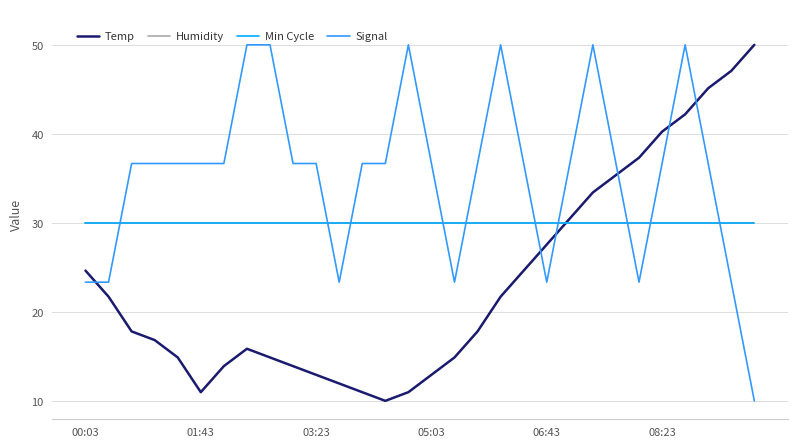

What is the value of the Humidity point at the 3rd from the left?

30.0